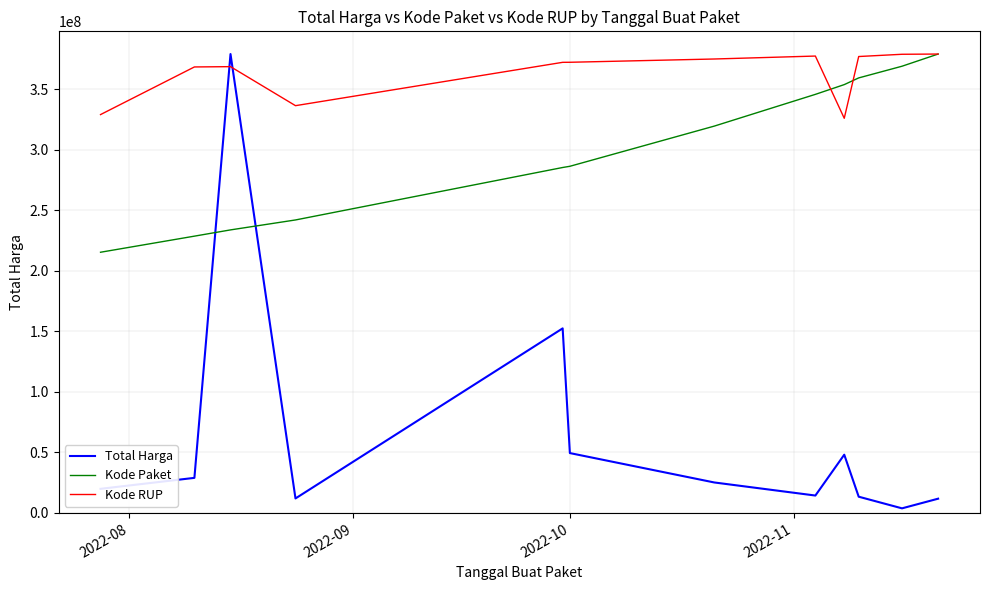

True or false: Kode Paket has more than 2 points higher than both neighbors.

False